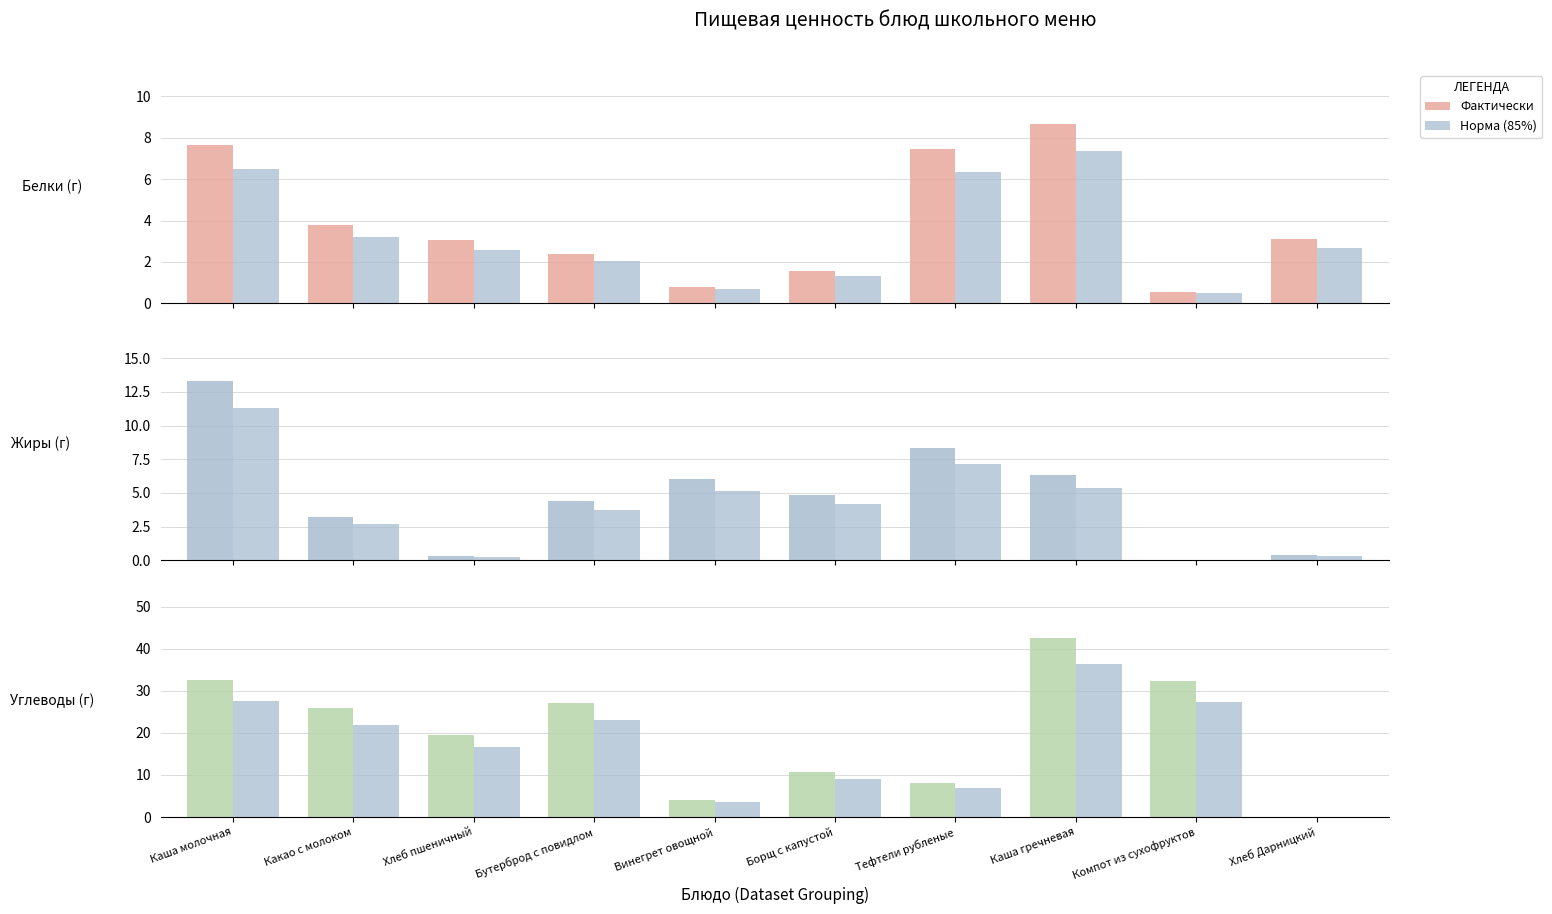

What is the value of the Жиры bar at the 5th from the left?

6.1